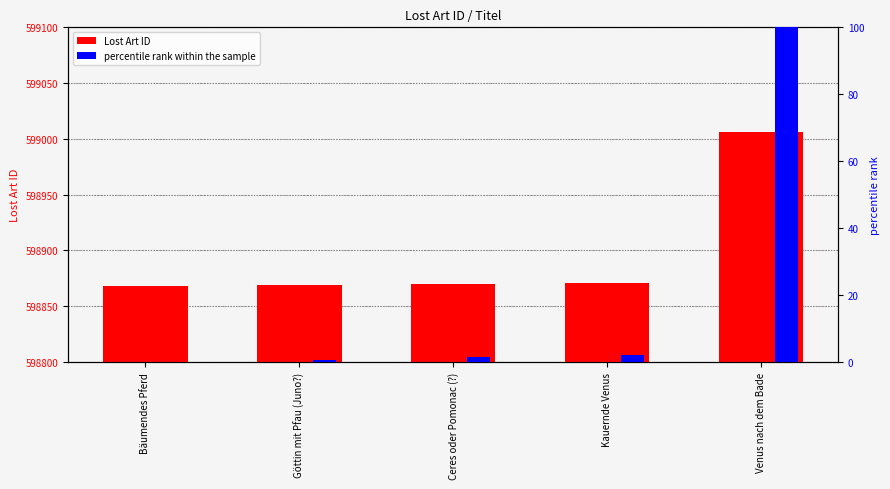

Reading left to right, list all the values displayed in this chart.

Lost Art ID: Bäumendes Pferd=598868.0	Göttin mit Pfau (Juno?)=598869.0	Ceres oder Pomonac (?)=598870.0	Kauernde Venus=598871.0	Venus nach dem Bade=599006.0
percentile rank within the sample: Bäumendes Pferd=0.0	Göttin mit Pfau (Juno?)=0.7	Ceres oder Pomonac (?)=1.4	Kauernde Venus=2.2	Venus nach dem Bade=100.0